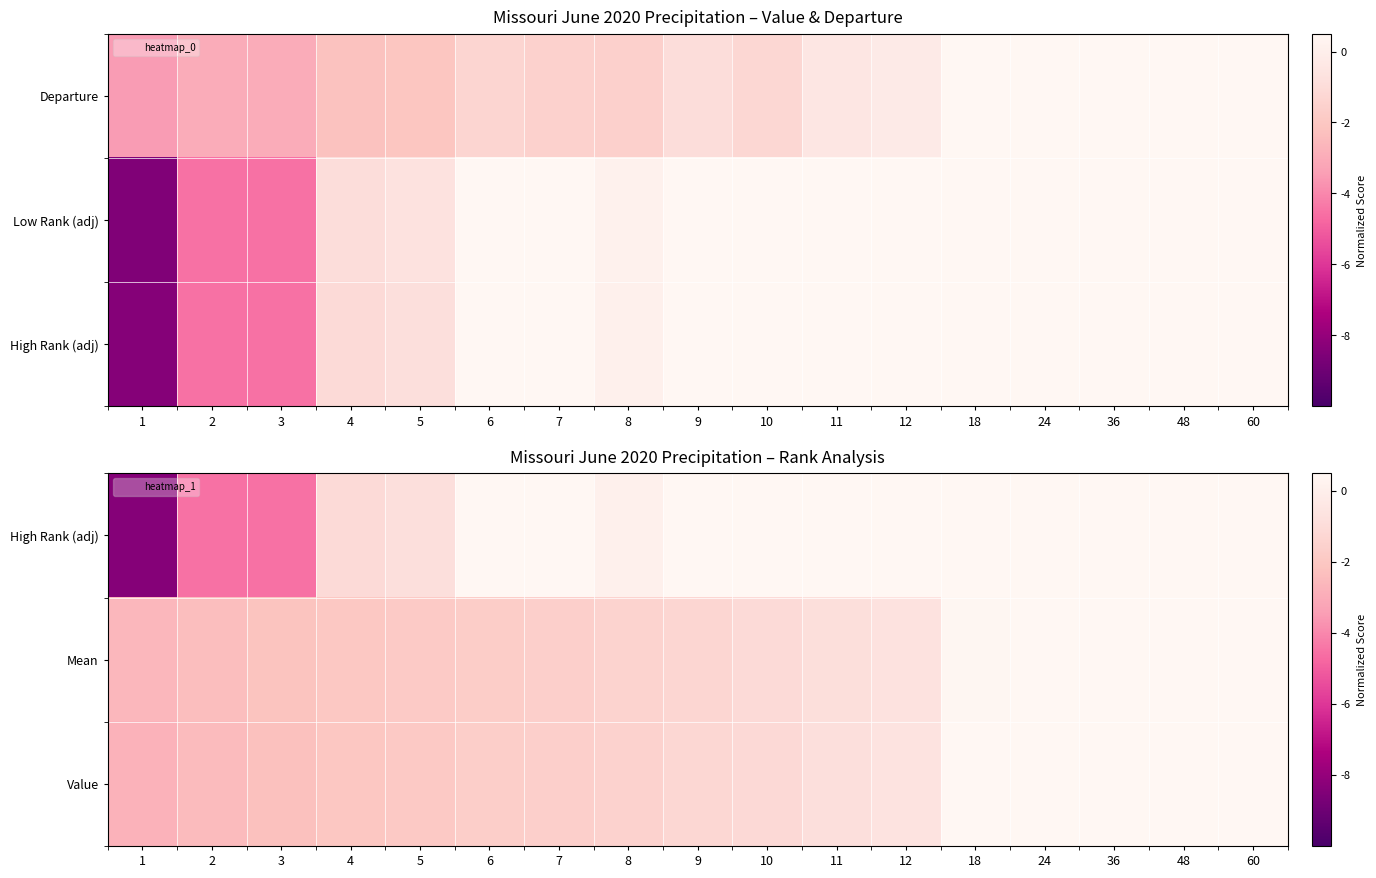

What is the sum of all High Rank (adj) values?

-13.7